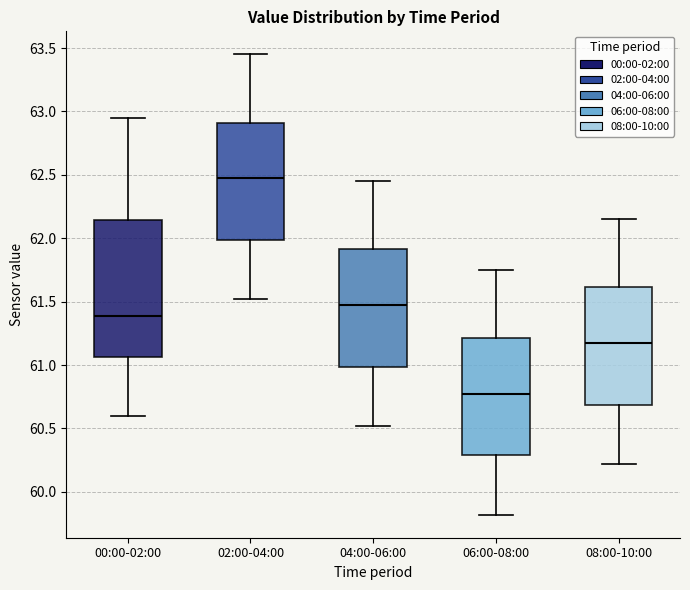

Which box is the tallest, from its lower edge to its upper edge?

00:00-02:00